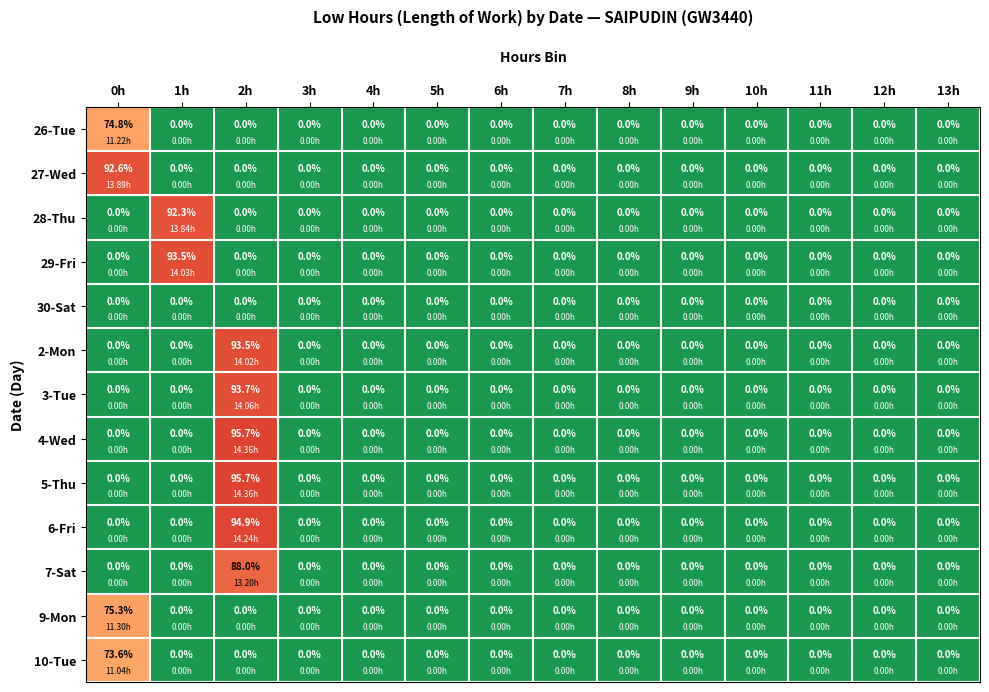

What is the sum of all 26-Tue values?

74.8